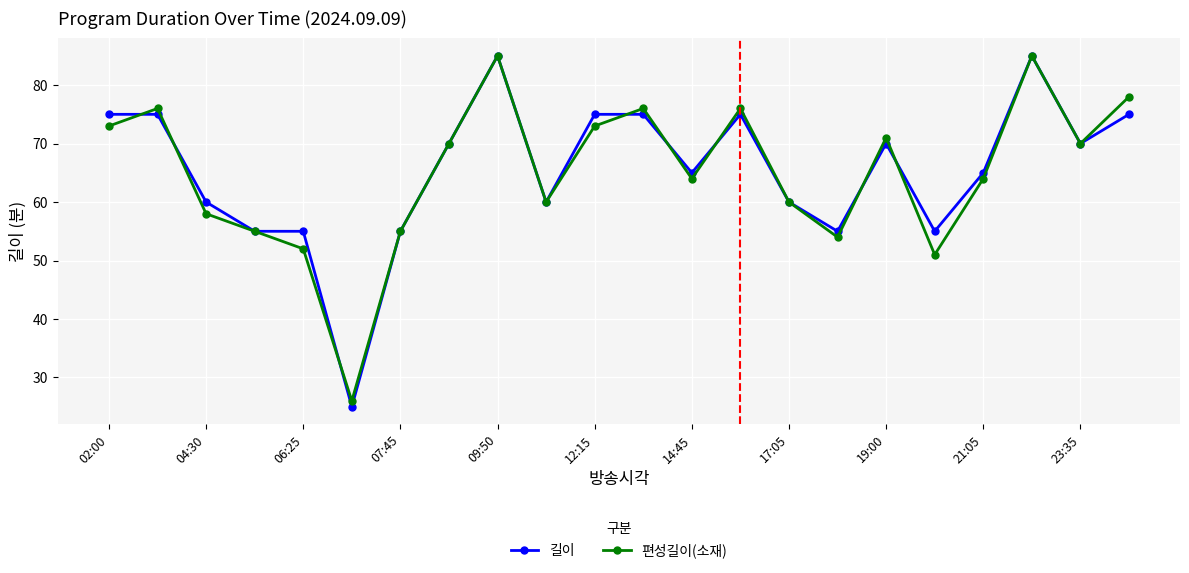

What is the maximum value for 길이?

85